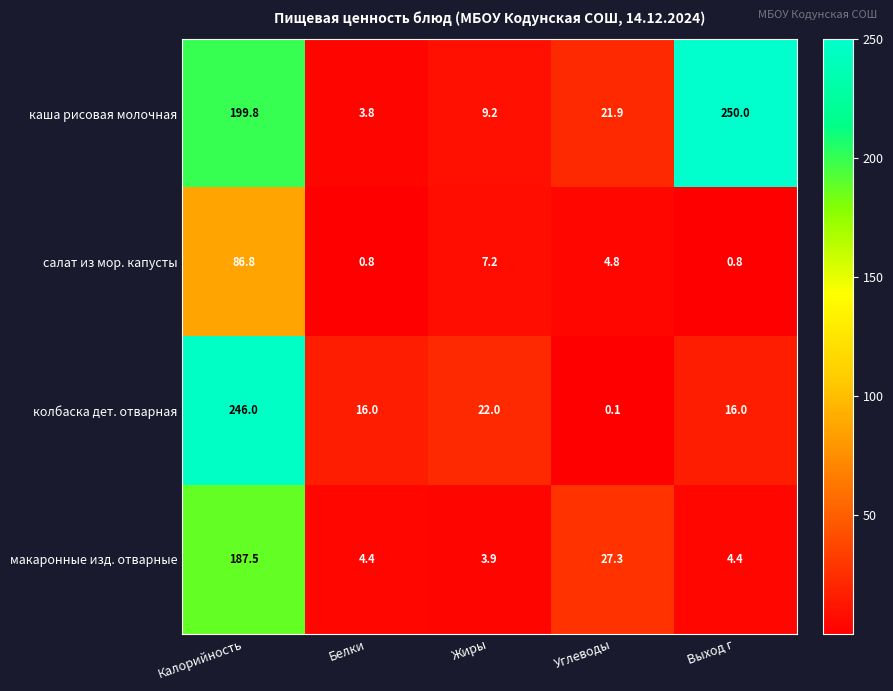

Reading right to left, what are all the values shown in this chart?

каша рисовая молочная: 250.0	21.9	9.2	3.8	199.8
салат из мор. капусты: 0.8	4.8	7.2	0.8	86.8
колбаска дет. отварная: 16.0	0.1	22.0	16.0	246.0
макаронные изд. отварные: 4.4	27.3	3.9	4.4	187.5